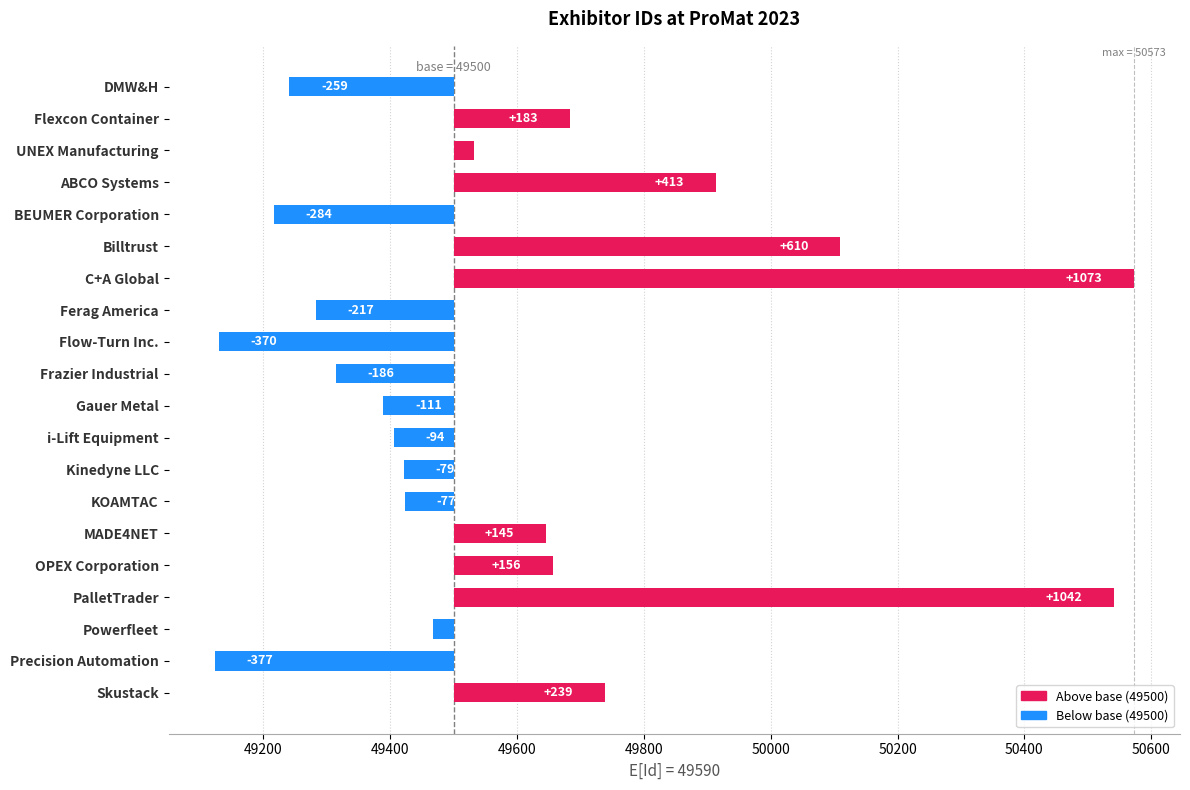

Does the chart contain stacked bars?

No